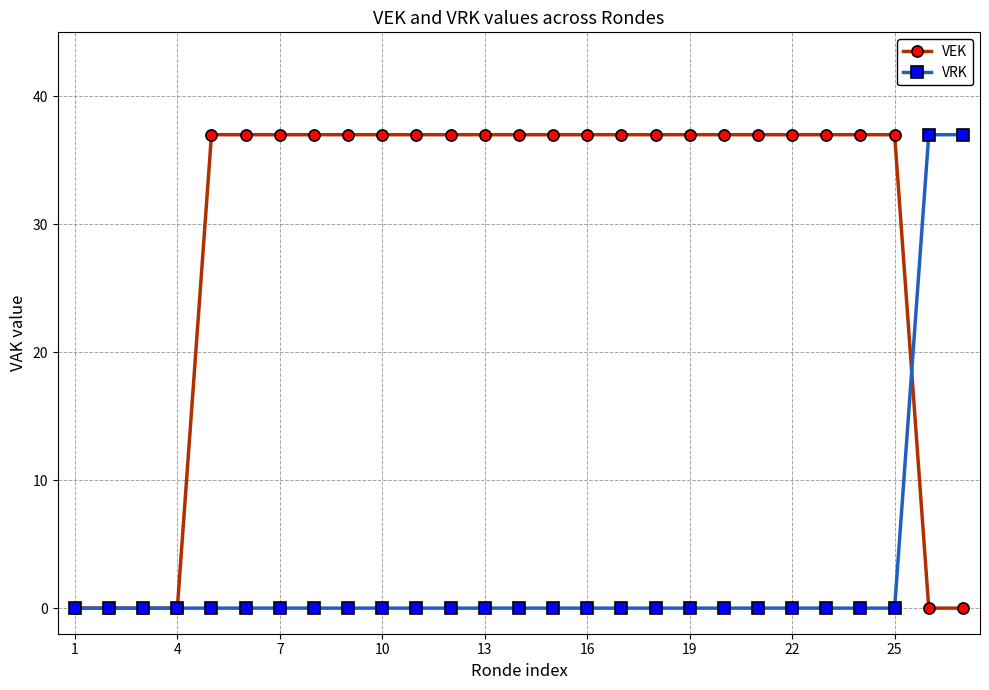

Which series has the largest total across all categories?

VEK